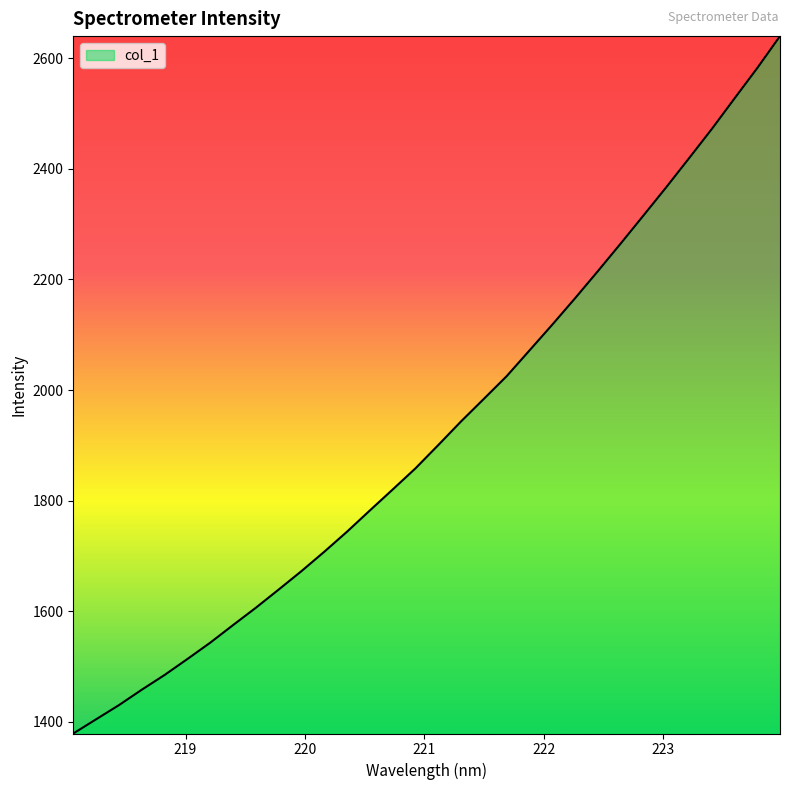

True or false: the data has more than 2 interior local peaks.

False